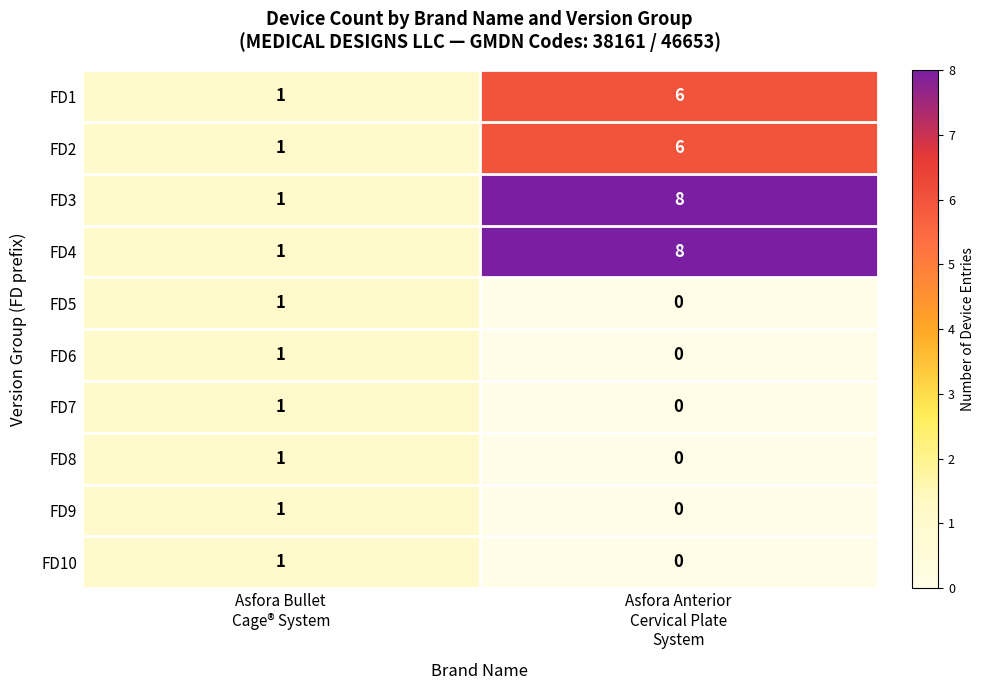

What is the greatest value displayed?

8